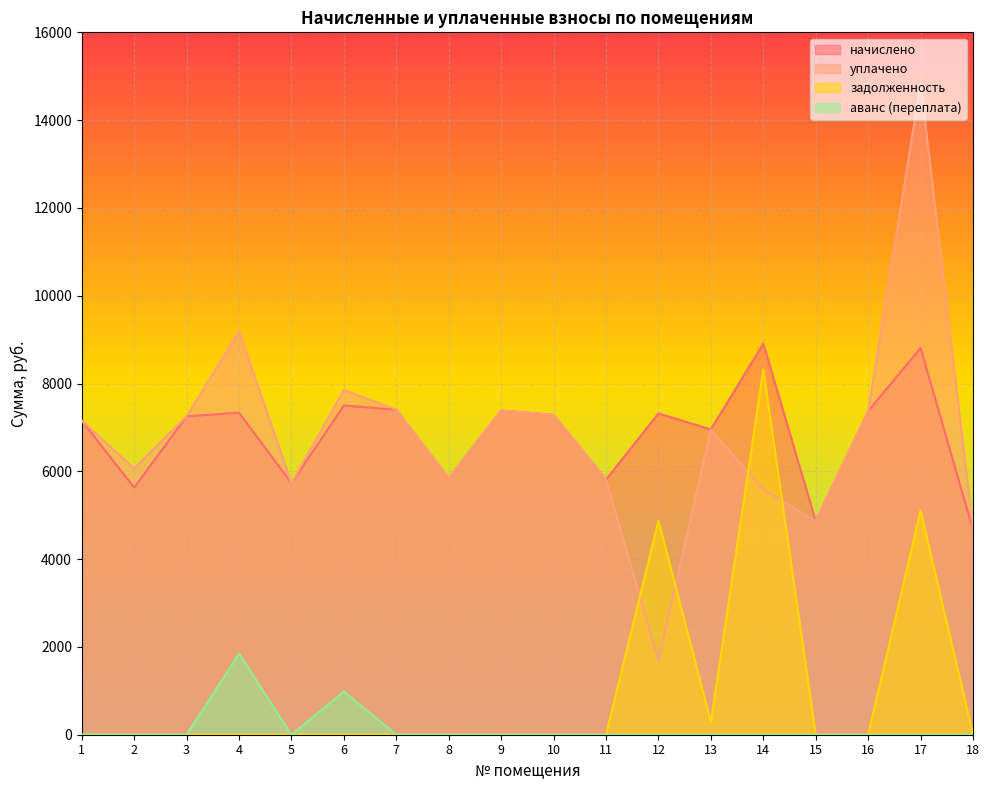

Reading left to right, what are all the values shown in this chart?

начислено: 1=7153.9	2=5630.4	3=7253.3	4=7336.1	5=5729.8	6=7501.7	7=7402.3	8=5845.7	9=7385.8	10=7286.4	11=5812.6	12=7319.5	13=6955.2	14=8909.4	15=4868.6	16=7369.2	17=8809.9	18=4669.9
уплачено: 1=7153.9	2=6065.6	3=7253.3	4=9186.7	5=5729.8	6=7850.8	7=7402.3	8=5845.7	9=7385.8	10=7286.4	11=5812.6	12=1696.2	13=6955.2	14=5580.9	15=4868.6	16=7369.2	17=14837.3	18=4669.9
задолженность: 1=0.0	2=0.0	3=0.0	4=0.0	5=0.0	6=0.0	7=0.0	8=0.0	9=0.0	10=0.0	11=0.0	12=4879.7	13=289.8	14=8320.1	15=0.0	16=0.0	17=5107.4	18=0.0
аванс (переплата): 1=0.0	2=0.0	3=0.0	4=1848.7	5=0.0	6=985.1	7=0.0	8=0.0	9=0.0	10=0.0	11=0.0	12=0.0	13=0.0	14=0.0	15=0.0	16=0.0	17=0.0	18=0.0